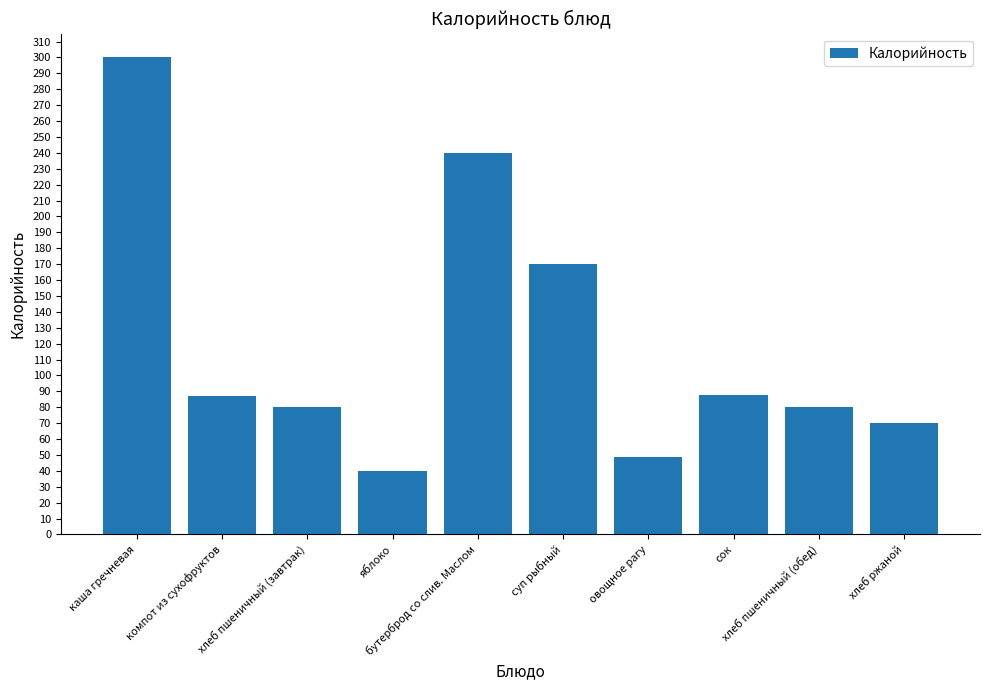

What is the difference between the maximum and minimum values?

260